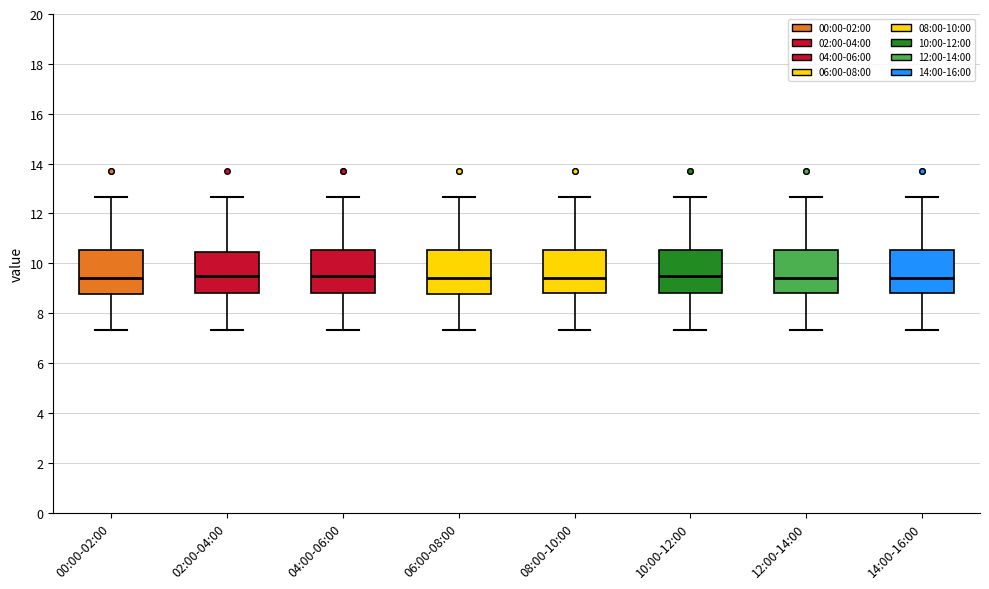

Reading left to right, read every box against the y-axis: the position of its median line, the range the box covers, and the ends of its whiskers. The values are not printed on the chart, so give them approximately, as read against the axis.

00:00-02:00: median 9.4, box 8.8 to 10.6, whiskers 7.4 to 12.6
02:00-04:00: median 9.6, box 8.8 to 10.4, whiskers 7.4 to 12.6
04:00-06:00: median 9.6, box 8.8 to 10.6, whiskers 7.4 to 12.6
06:00-08:00: median 9.4, box 8.8 to 10.6, whiskers 7.4 to 12.6
08:00-10:00: median 9.4, box 8.8 to 10.6, whiskers 7.4 to 12.6
10:00-12:00: median 9.6, box 8.8 to 10.6, whiskers 7.4 to 12.6
12:00-14:00: median 9.4, box 8.8 to 10.6, whiskers 7.4 to 12.6
14:00-16:00: median 9.4, box 8.8 to 10.6, whiskers 7.4 to 12.6